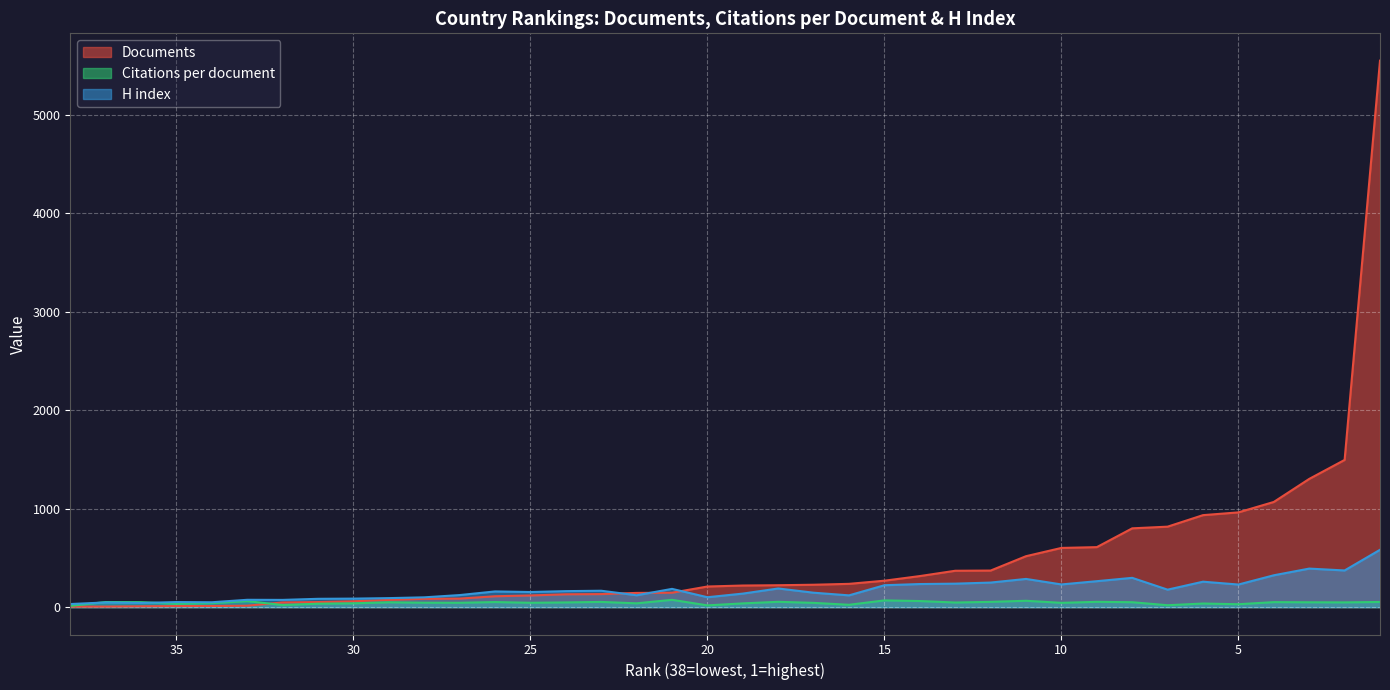

What is the total value across all series at 6?

1231.1